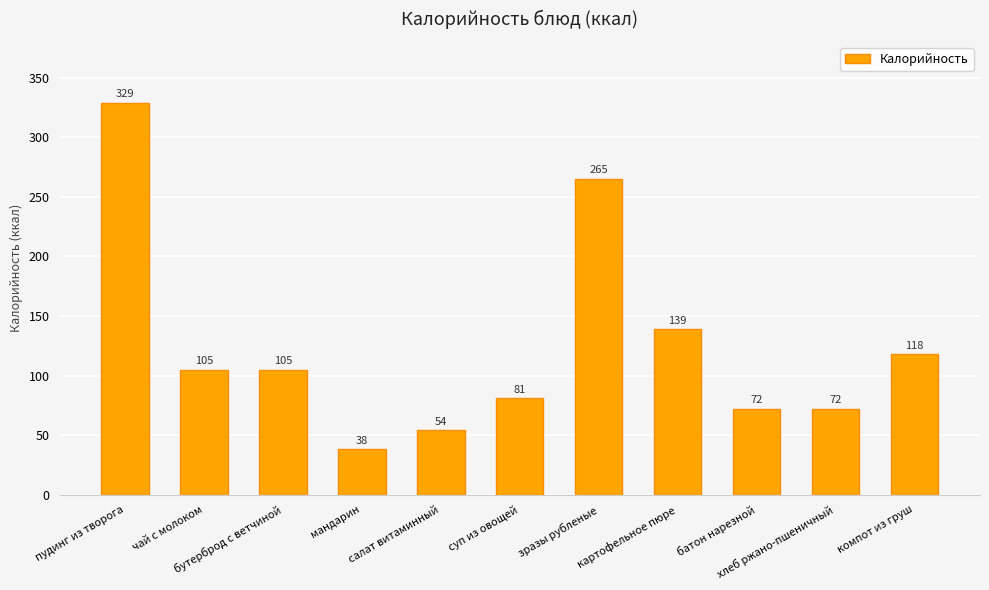

Which label corresponds to the largest value in the chart?

пудинг из творога